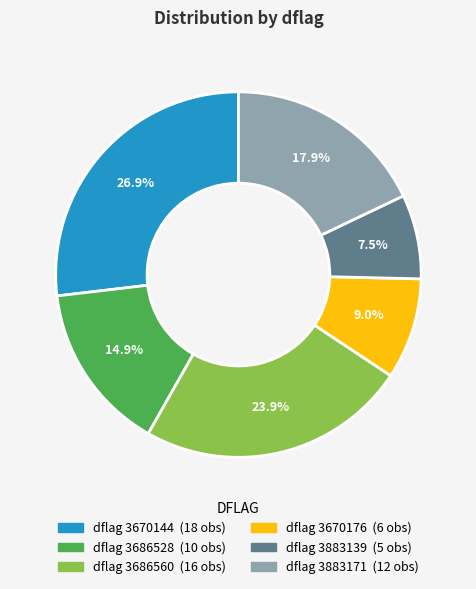

Is there any slice that represents more than half of the pie?

No